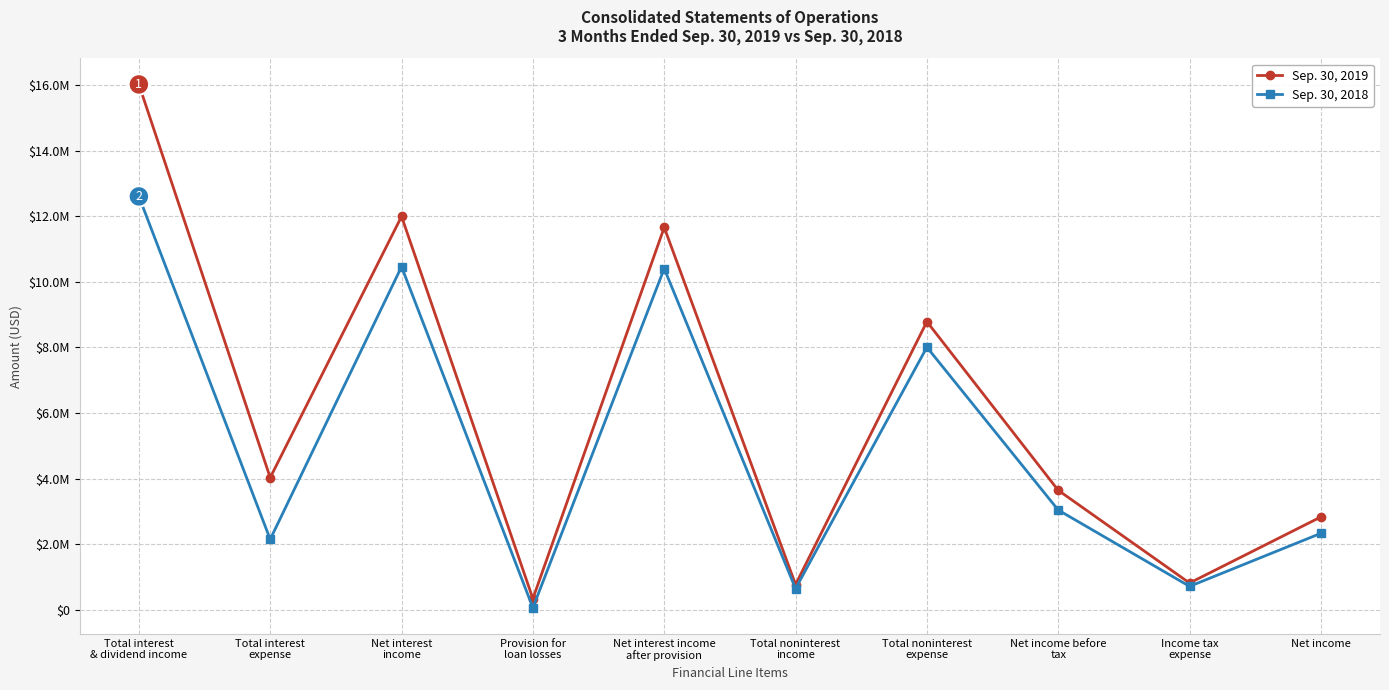

Rank the series at Provision for
loan losses from highest to lowest value.

Sep. 30, 2019, Sep. 30, 2018